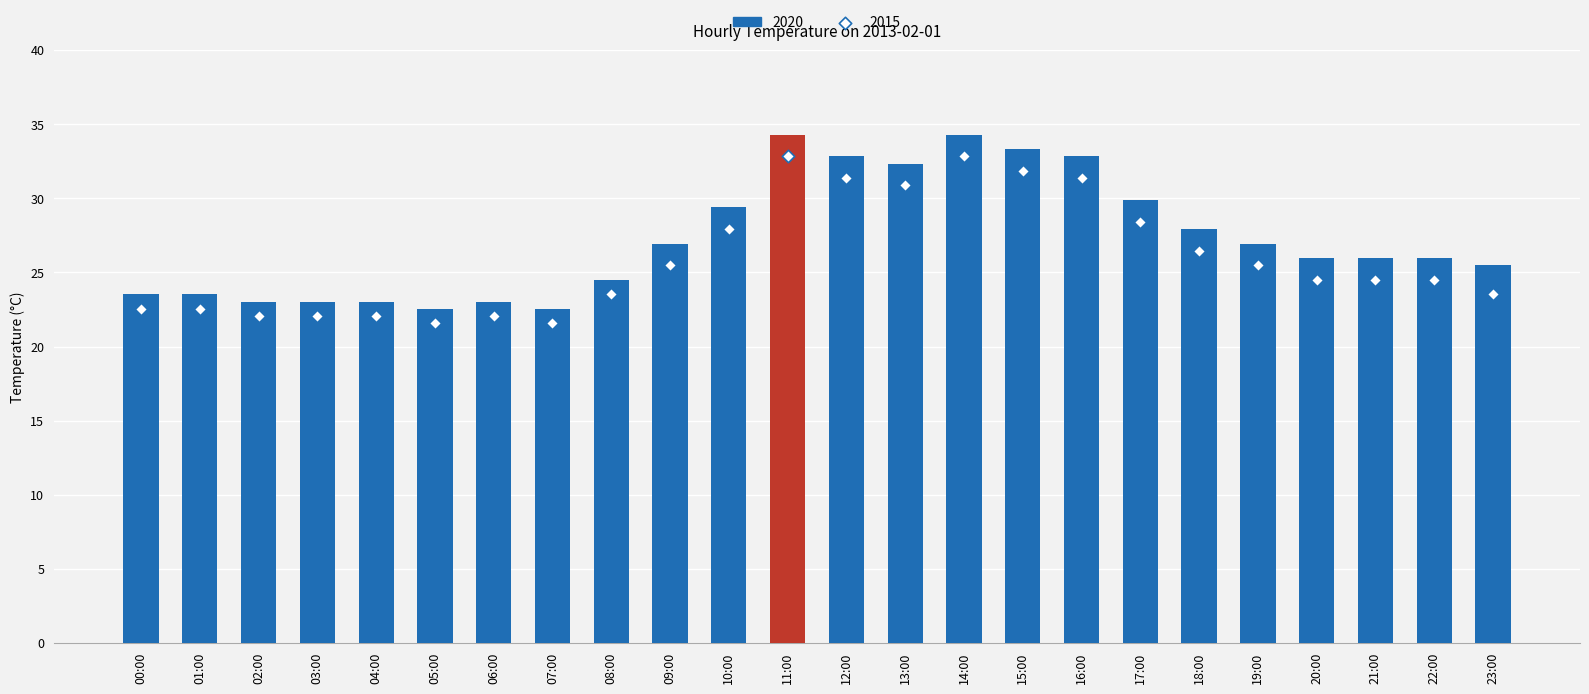

What are all the series names shown in the legend?

2020, 2015